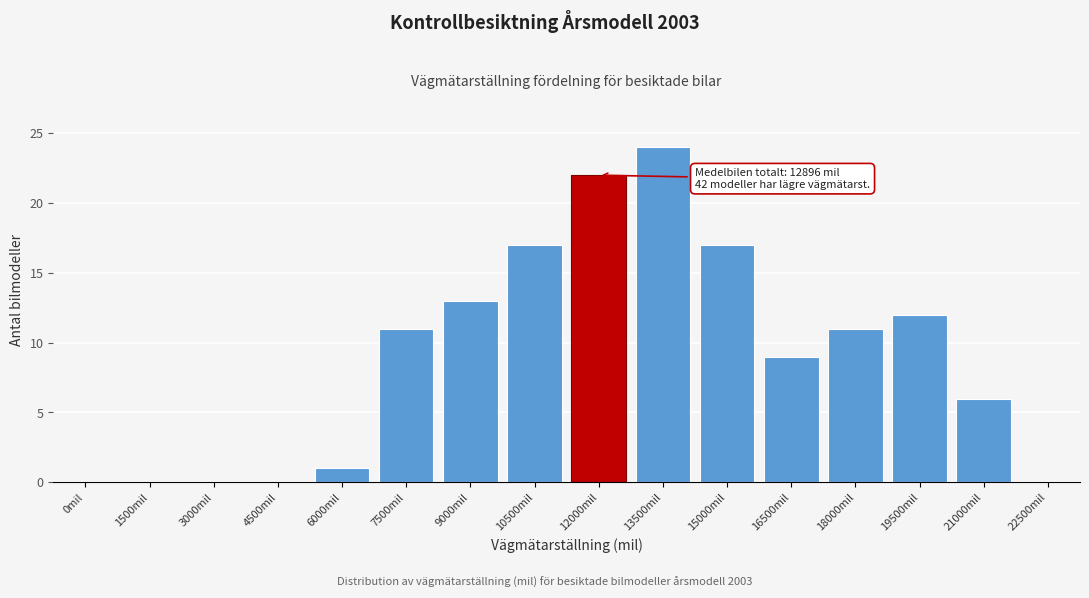

Reading left to right, list all the values displayed in this chart.

0mil=0	1500mil=0	3000mil=0	4500mil=0	6000mil=1	7500mil=11	9000mil=13	10500mil=17	12000mil=22	13500mil=24	15000mil=17	16500mil=9	18000mil=11	19500mil=12	21000mil=6	22500mil=0